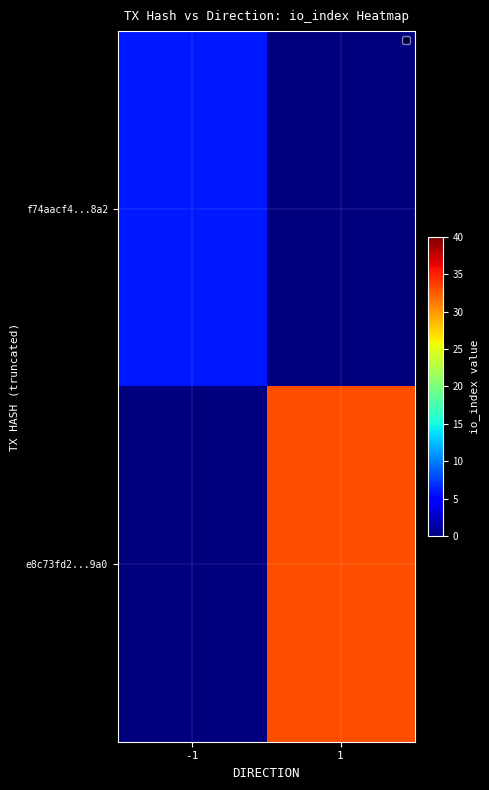

What is the total value across all series at 1?

33